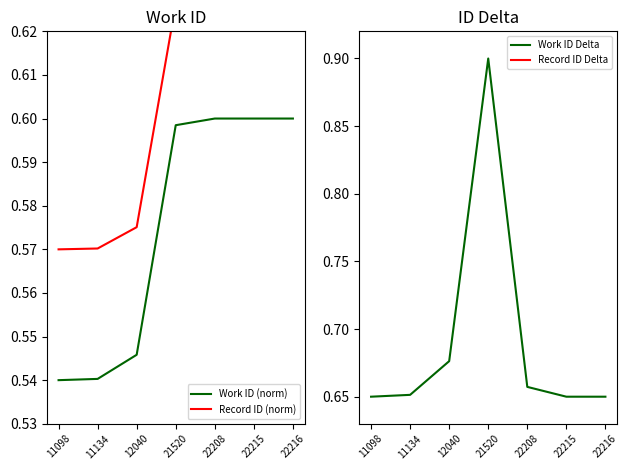

What is the total value across all series at 12040?

3.4